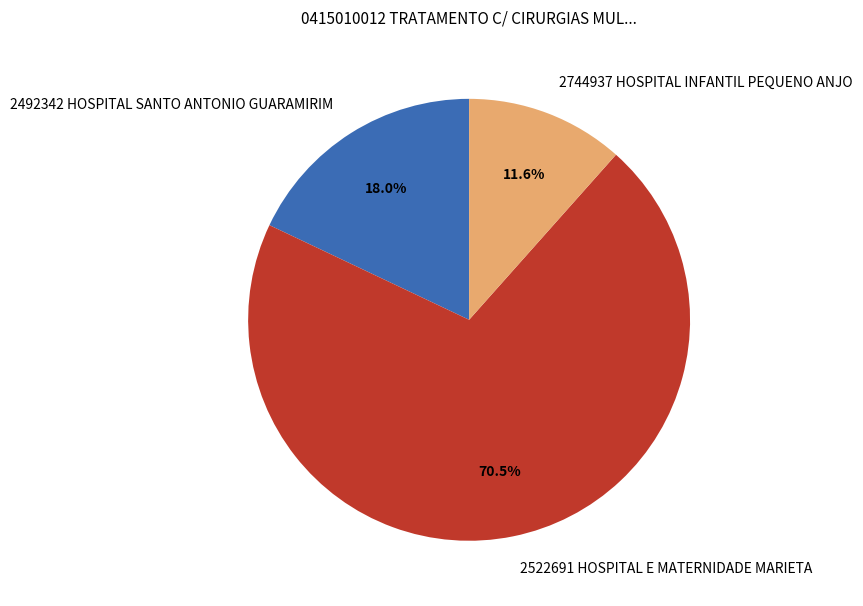

Rank the categories by value from highest to lowest.

2522691 HOSPITAL E MATERNIDADE MARIETA, 2492342 HOSPITAL SANTO ANTONIO GUARAMIRIM, 2744937 HOSPITAL INFANTIL PEQUENO ANJO